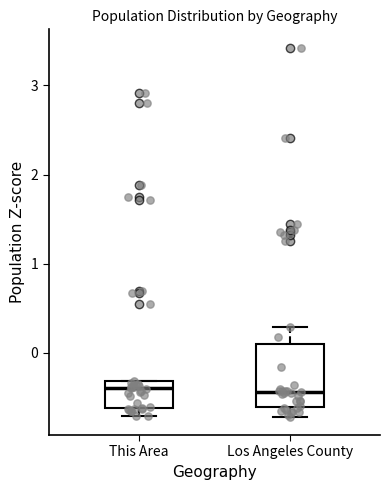

Where does the median line of the box for Los Angeles County sit on the y-axis? The values are not printed on the chart, so give them approximately, as read against the axis.

-0.4